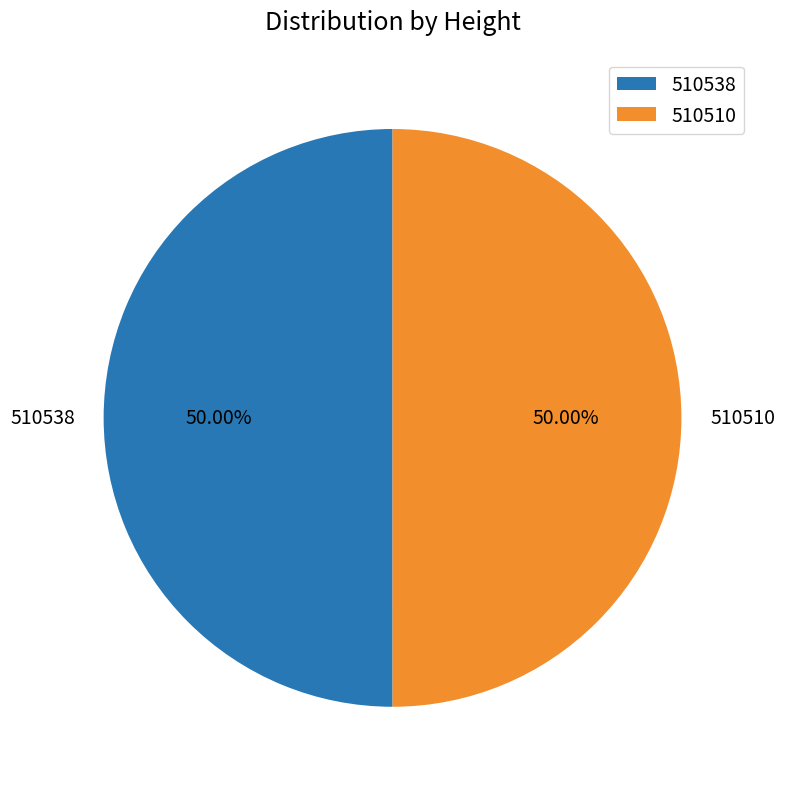

Is the sum of 510510 and 510538 greater than half?

Yes